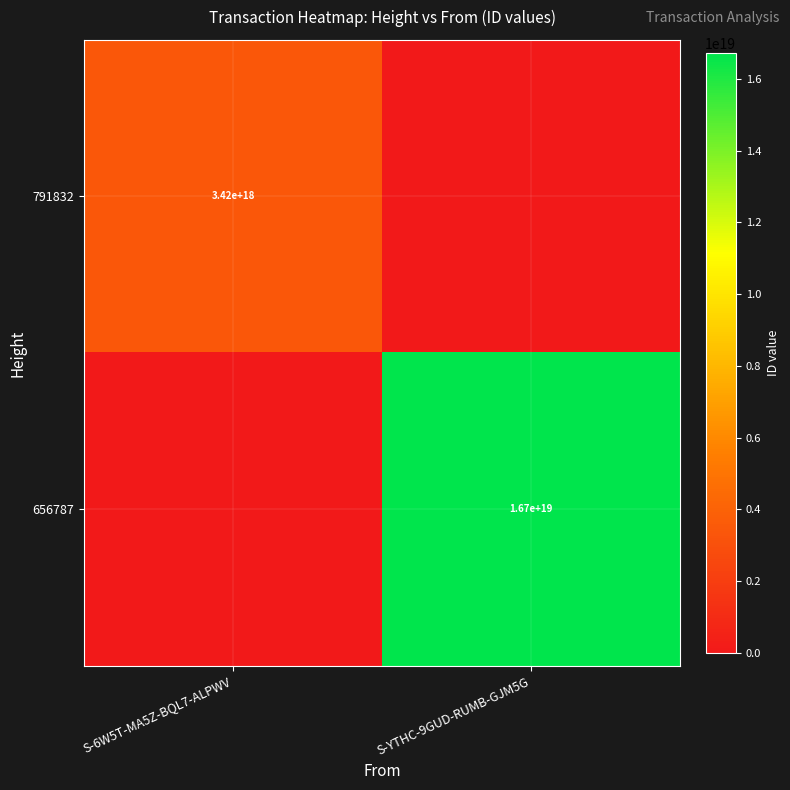

True or false: 791832 has a value of 4588682121403750912 at S-6W5T-MA5Z-BQL7-ALPWV.

False